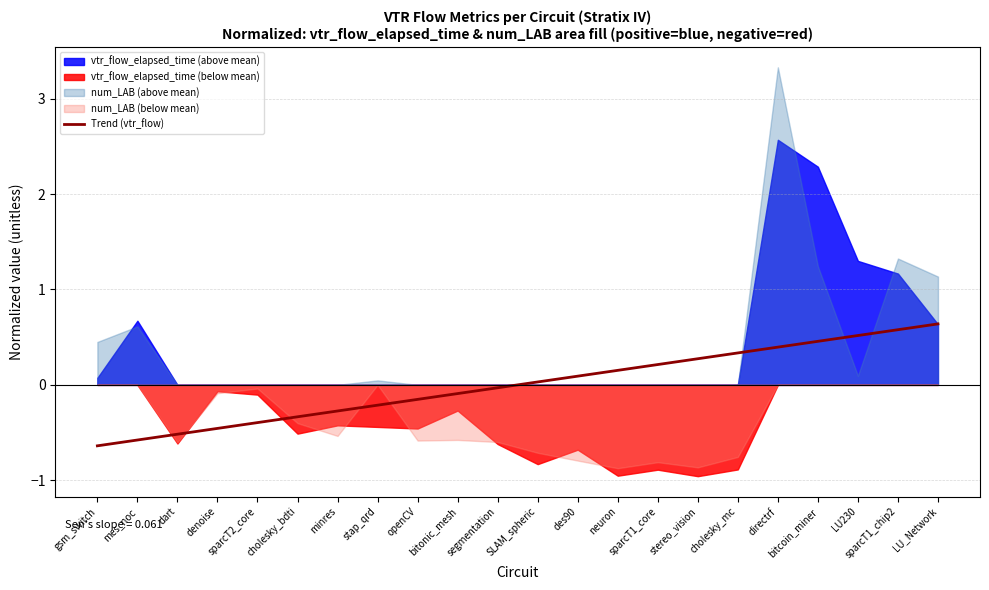

Reading left to right, list all the values displayed in this chart.

-0.6	-0.6	-0.5	-0.5	-0.4	-0.3	-0.3	-0.2	-0.2	-0.1	-0.0	0.0	0.1	0.2	0.2	0.3	0.3	0.4	0.5	0.5	0.6	0.6